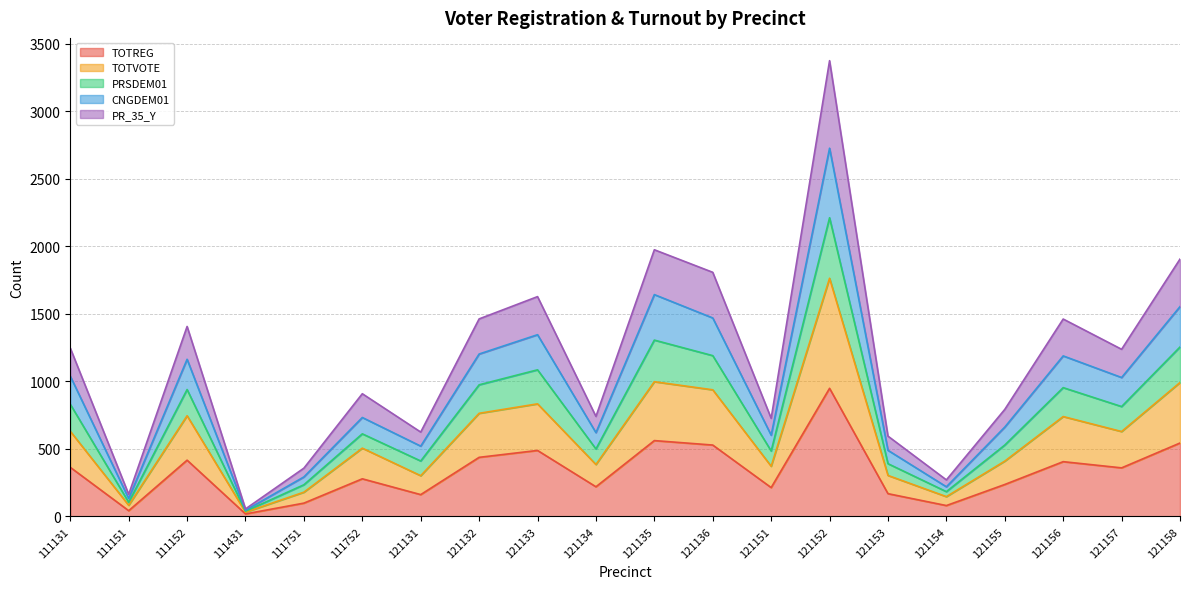

Between 121133 and 121155, which is larger?

121133